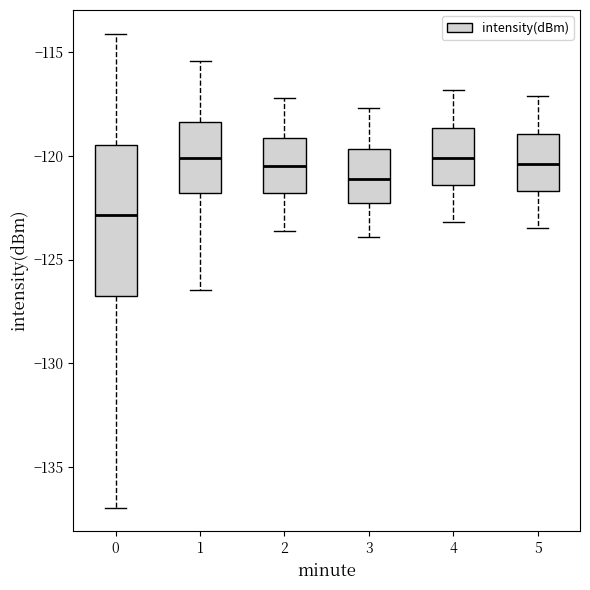

Comparing the boxes themselves (not the whiskers), which one is the tallest?

0